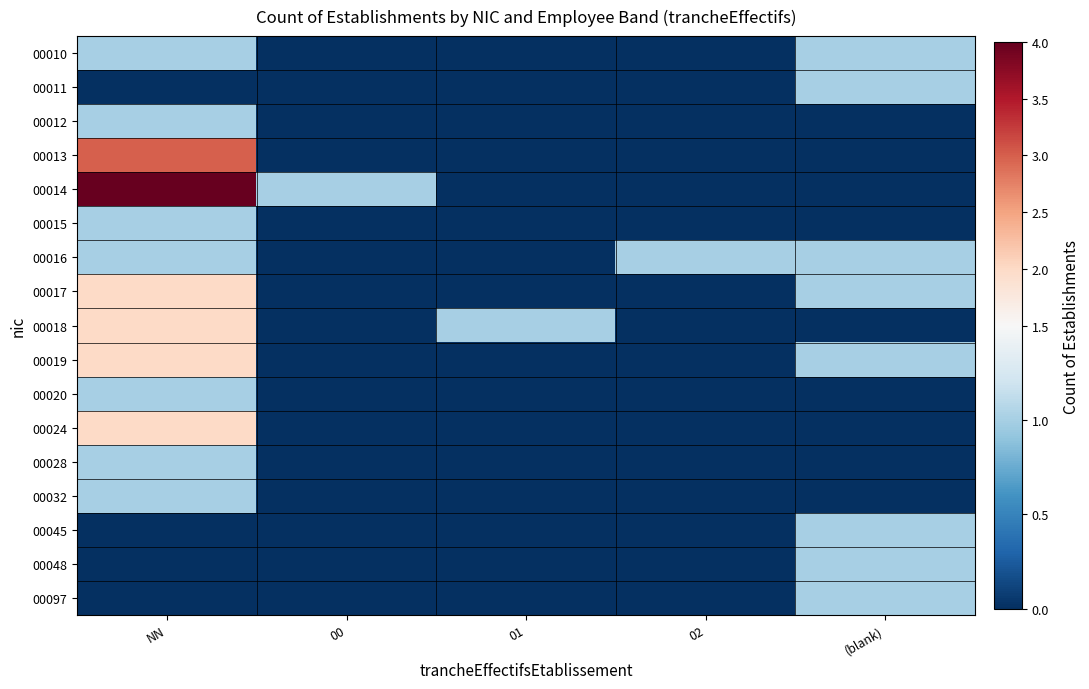

Reading right to left, what are all the values shown in this chart?

00010: (blank)=1	02=0	01=0	00=0	NN=1
00011: (blank)=1	02=0	01=0	00=0	NN=0
00012: (blank)=0	02=0	01=0	00=0	NN=1
00013: (blank)=0	02=0	01=0	00=0	NN=3
00014: (blank)=0	02=0	01=0	00=1	NN=4
00015: (blank)=0	02=0	01=0	00=0	NN=1
00016: (blank)=1	02=1	01=0	00=0	NN=1
00017: (blank)=1	02=0	01=0	00=0	NN=2
00018: (blank)=0	02=0	01=1	00=0	NN=2
00019: (blank)=1	02=0	01=0	00=0	NN=2
00020: (blank)=0	02=0	01=0	00=0	NN=1
00024: (blank)=0	02=0	01=0	00=0	NN=2
00028: (blank)=0	02=0	01=0	00=0	NN=1
00032: (blank)=0	02=0	01=0	00=0	NN=1
00045: (blank)=1	02=0	01=0	00=0	NN=0
00048: (blank)=1	02=0	01=0	00=0	NN=0
00097: (blank)=1	02=0	01=0	00=0	NN=0